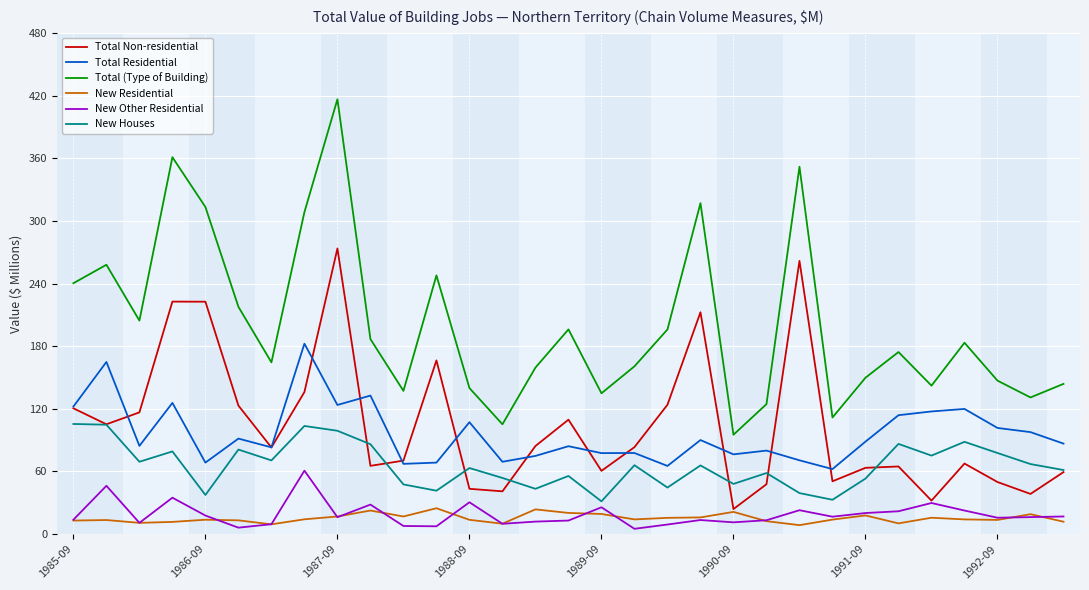

Which series has the largest total across all categories?

Total (Type of Building)